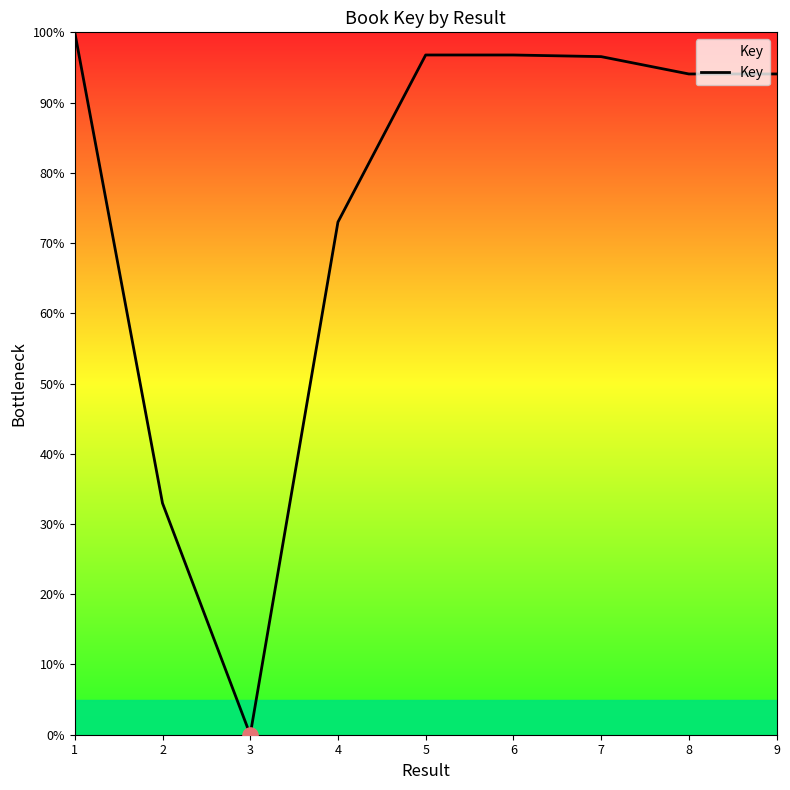

What is the change in value from 1 to 4?

-27.0